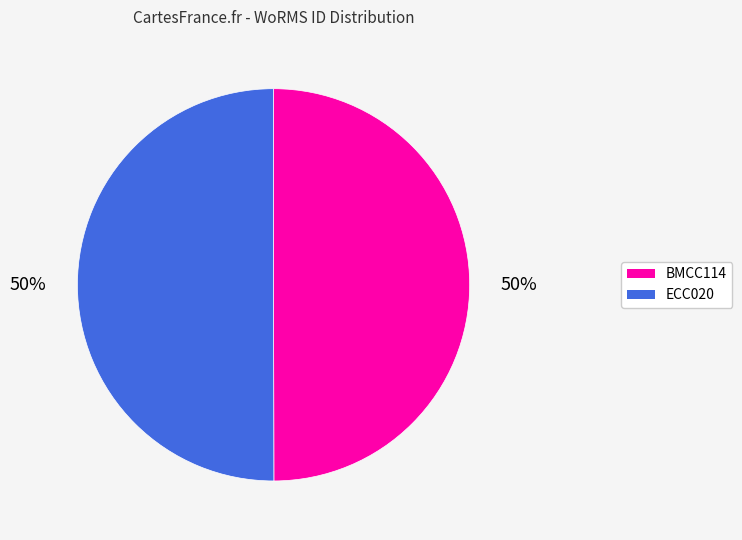

Count the number of slices in the pie.

2